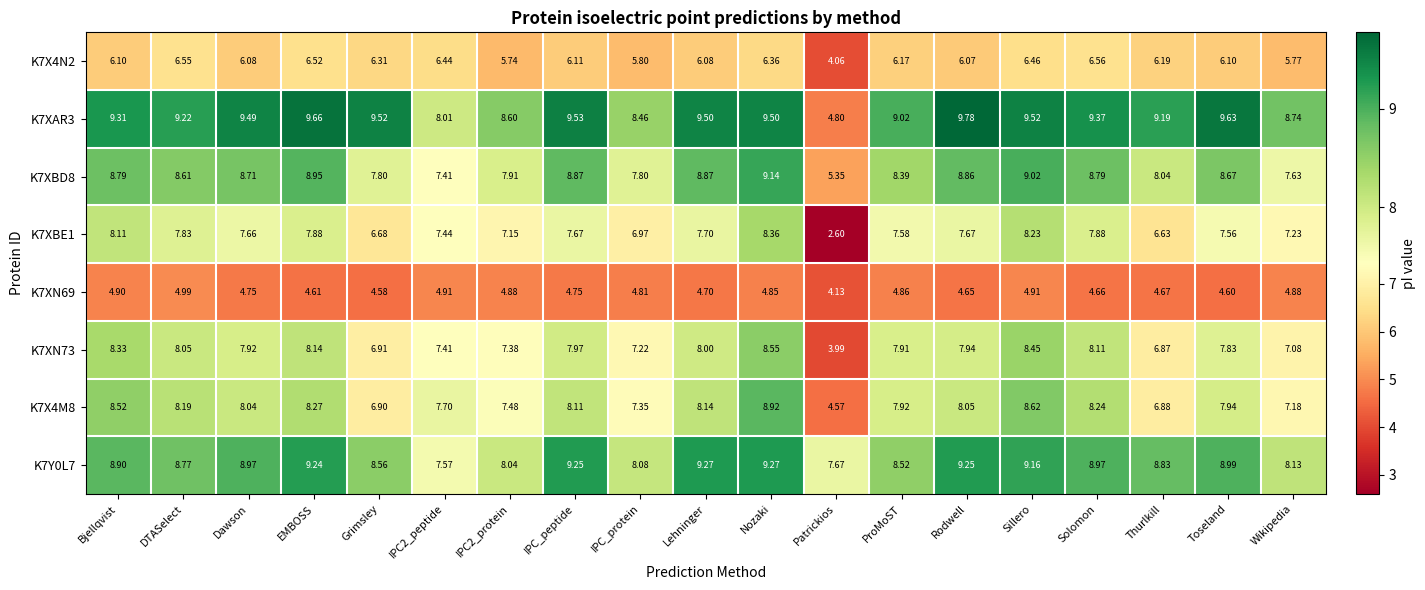

Which label corresponds to the largest value in the chart?

Rodwell